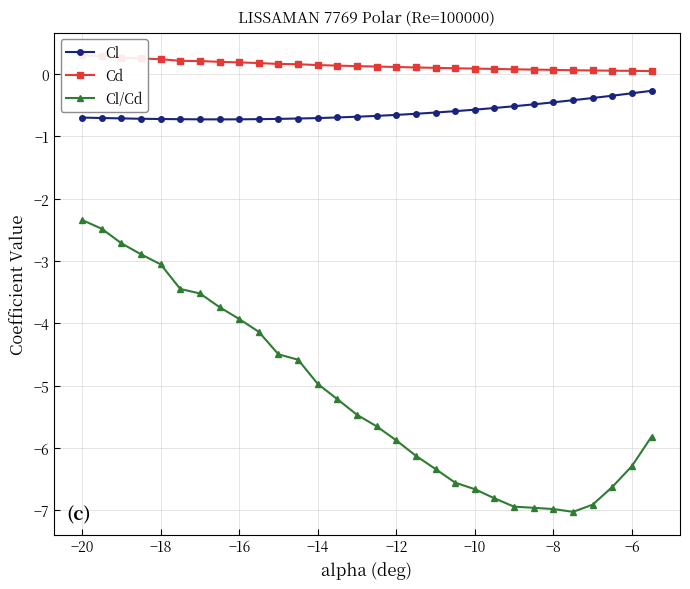

What is the lowest value of the Cl series?

-0.7